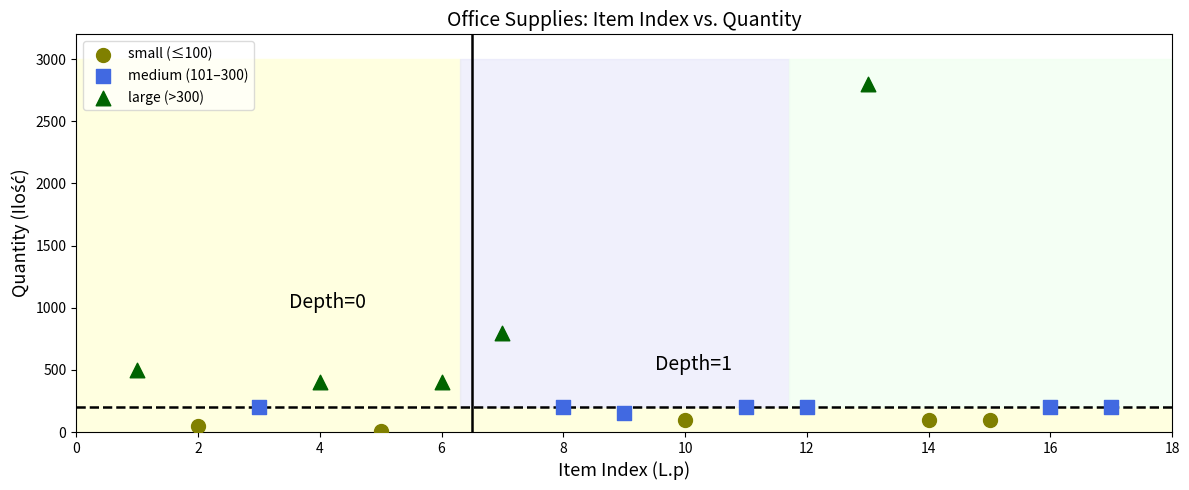

Which series reaches the maximum Y coordinate?

large (>300)